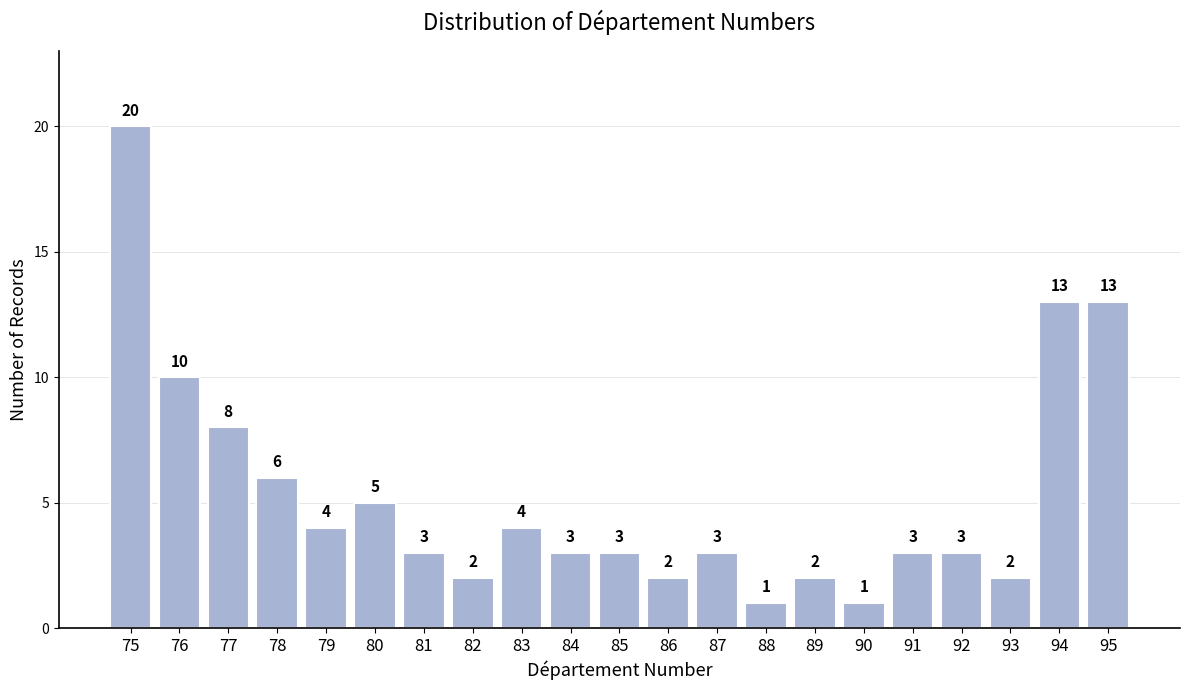

Reading left to right, extract all data points from this chart.

75=20	76=10	77=8	78=6	79=4	80=5	81=3	82=2	83=4	84=3	85=3	86=2	87=3	88=1	89=2	90=1	91=3	92=3	93=2	94=13	95=13